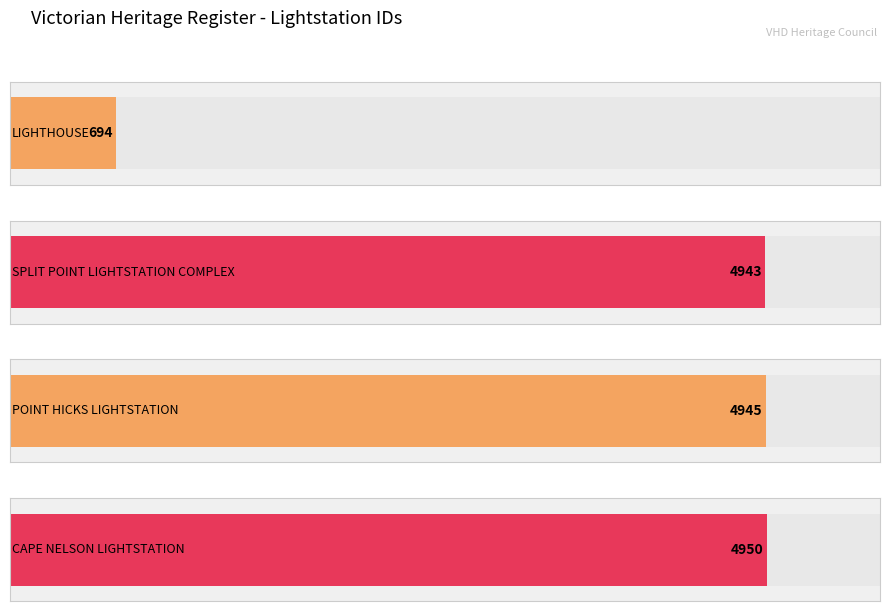

The chart shows a value of 7314 at POINT HICKS LIGHTSTATION. True or false?

False